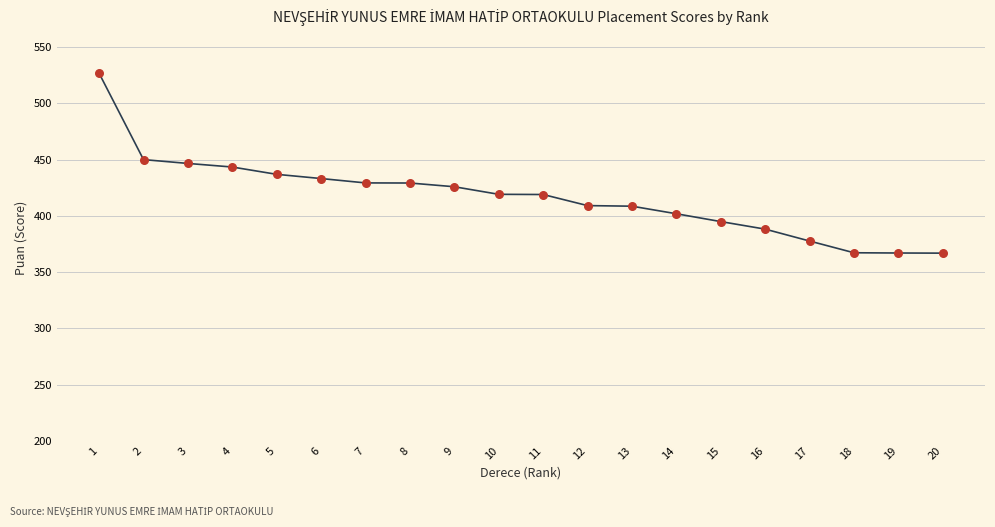

What is the ratio of the value at 15 to the value at 3?

0.9